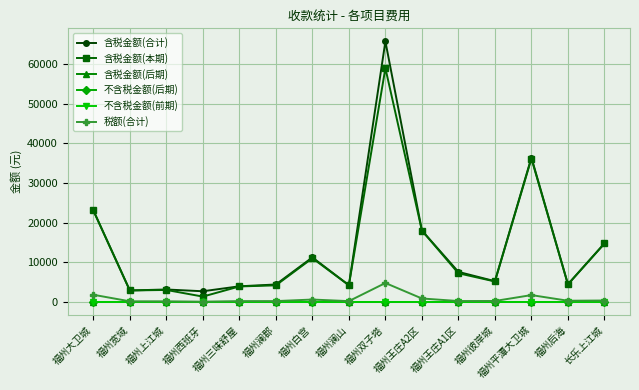

Does the chart have visible grid lines?

Yes